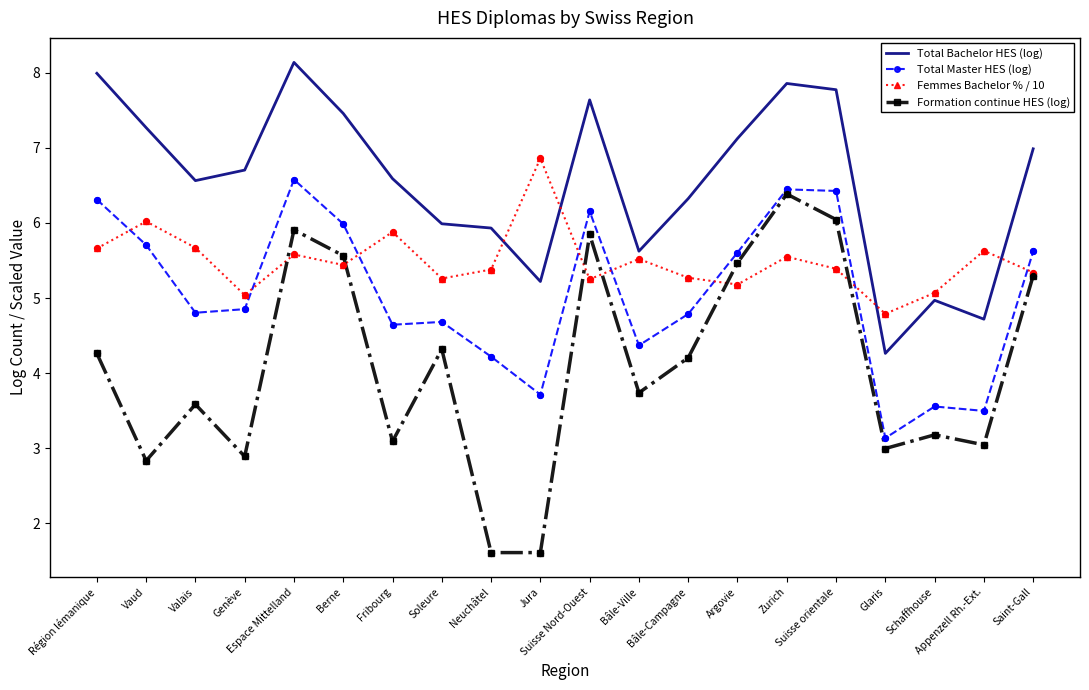

What is the total value across all series at Jura?

17.4